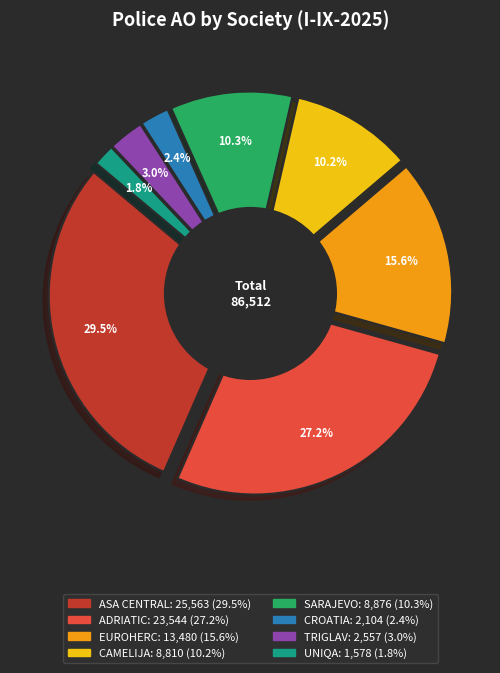

Is there a majority slice in this chart?

No